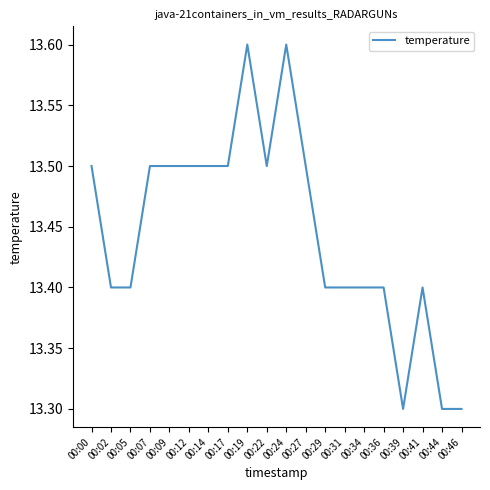

Which has a higher value, 00:07 or 00:44?

00:07